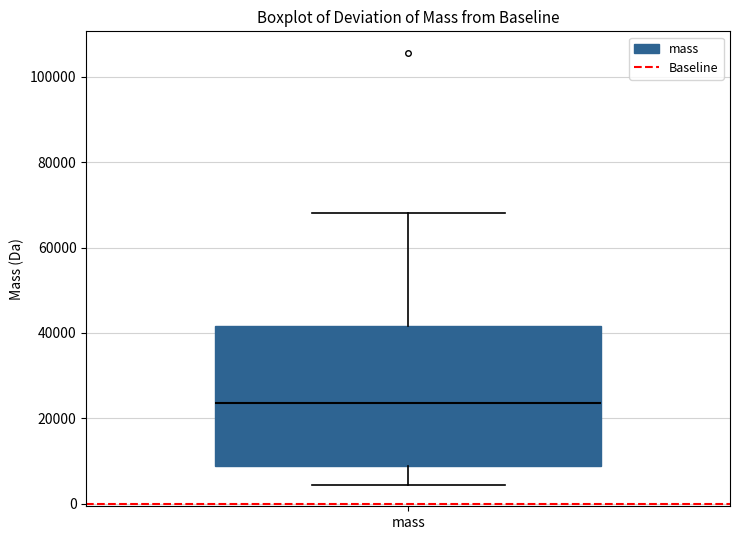

Transcribe this box plot: give where the median line is, the range the box spans, and where the two whiskers end, as read against the y-axis. The values are not printed on the chart, so give them approximately, as read against the axis.

median 24000, box 8000 to 42000, whiskers 4000 to 68000